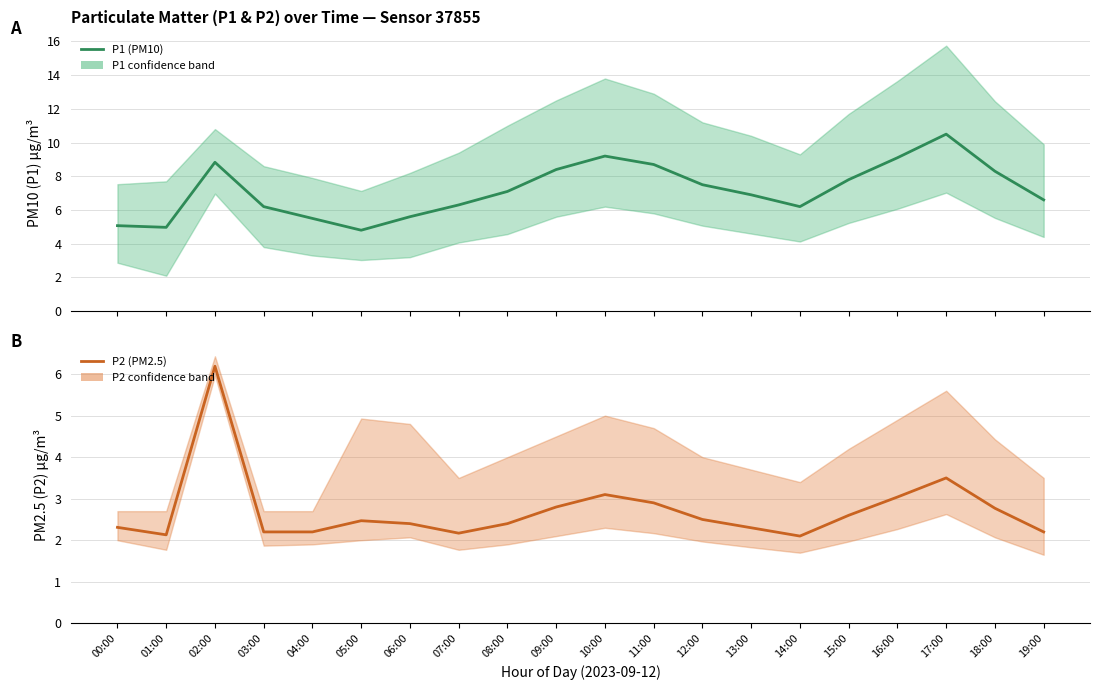

What is the label of the 6th point from the right?

14:00